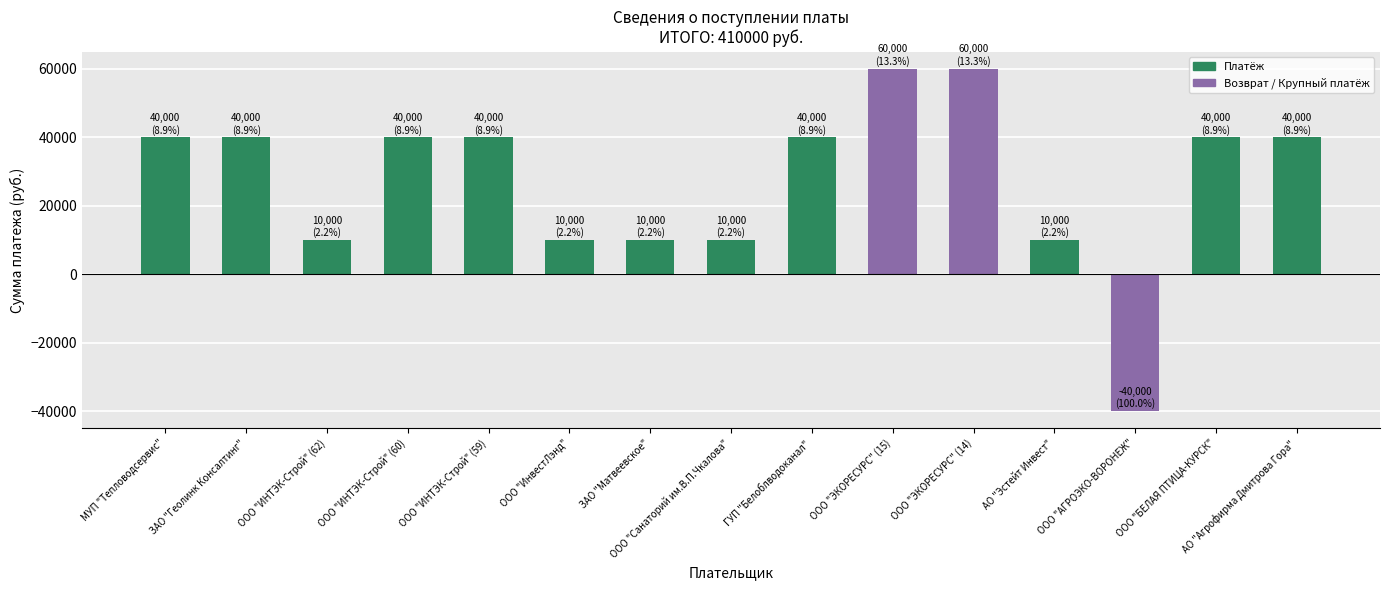

The chart shows a value of 17310 at ООО "ИнвестЛэнд". True or false?

False